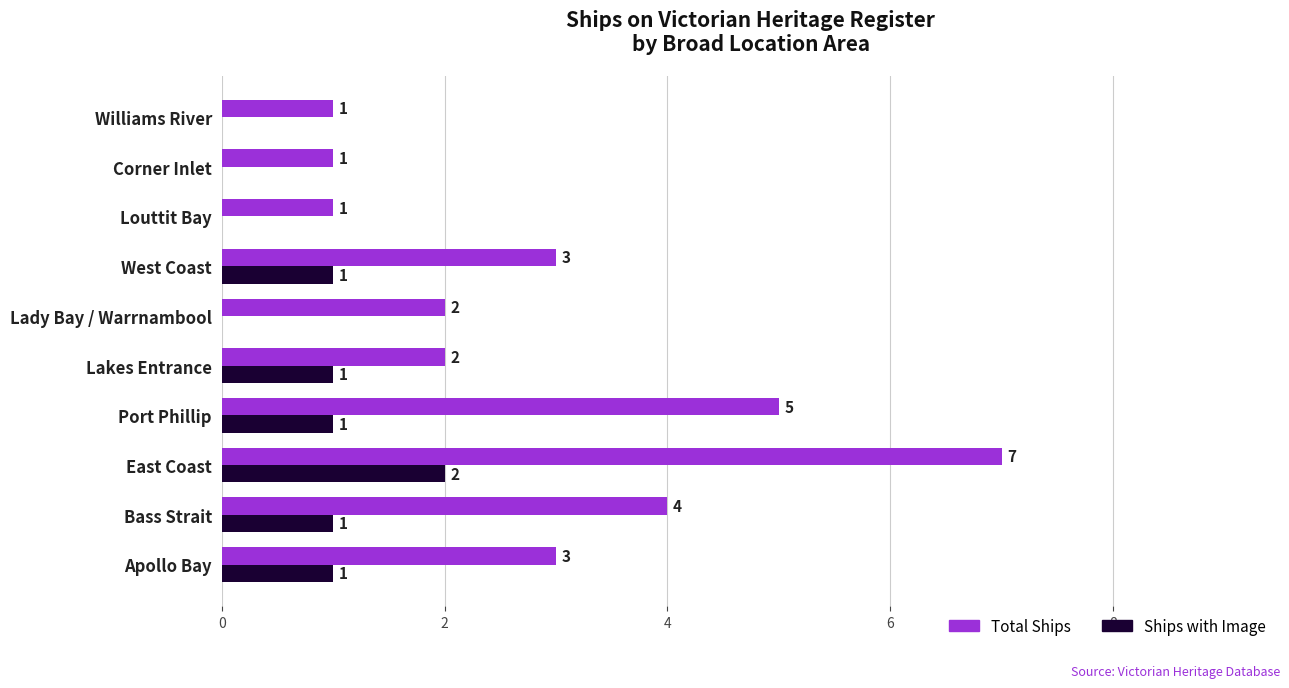

The Ships with Image series shows 1 at Apollo Bay. True or false?

True